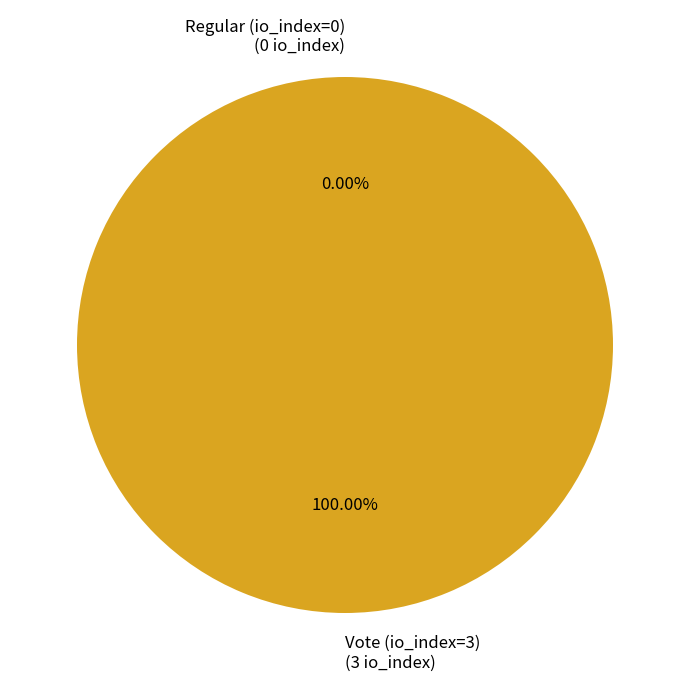

Count the number of slices in the pie.

2